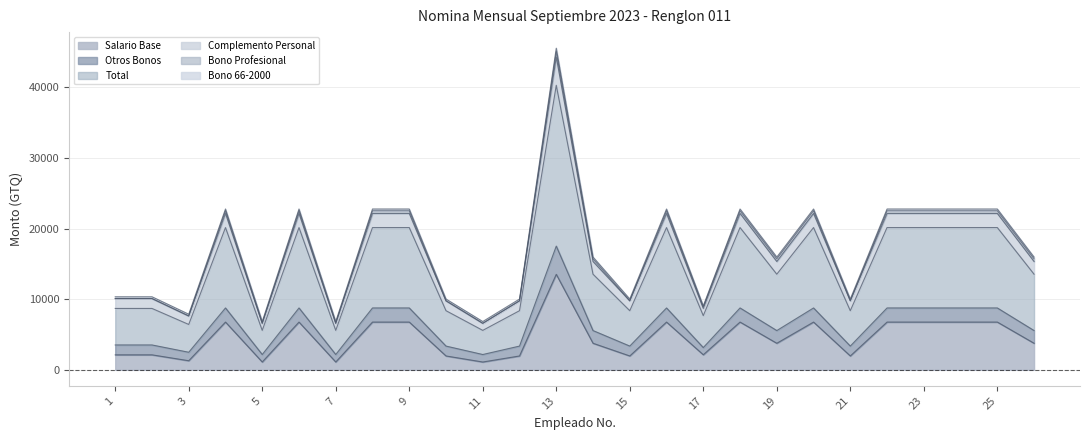

At which category is the sum across all series the highest?

13